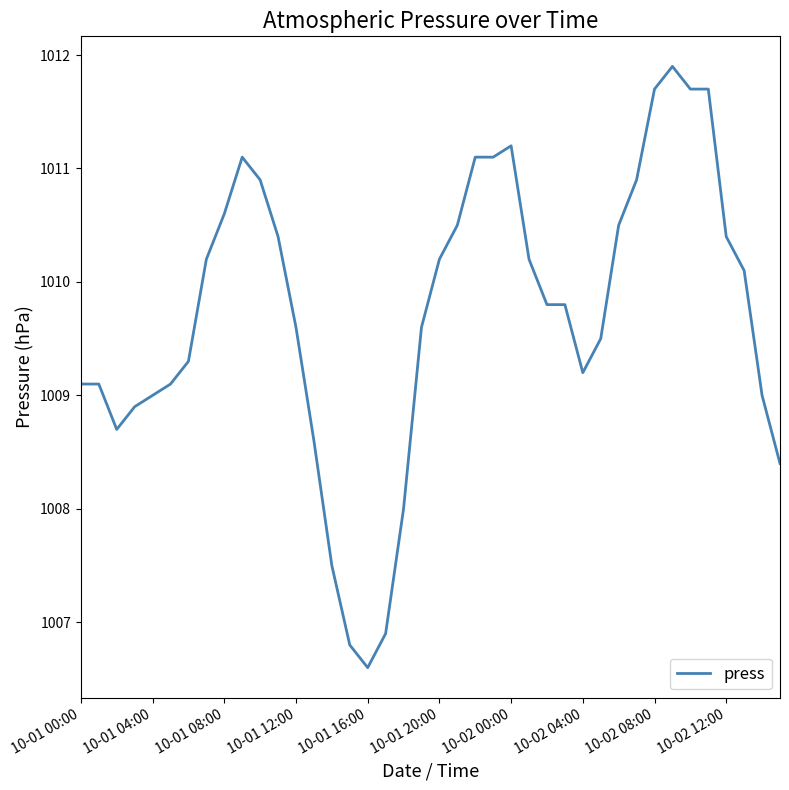

What is the difference between the maximum and minimum values?

5.3